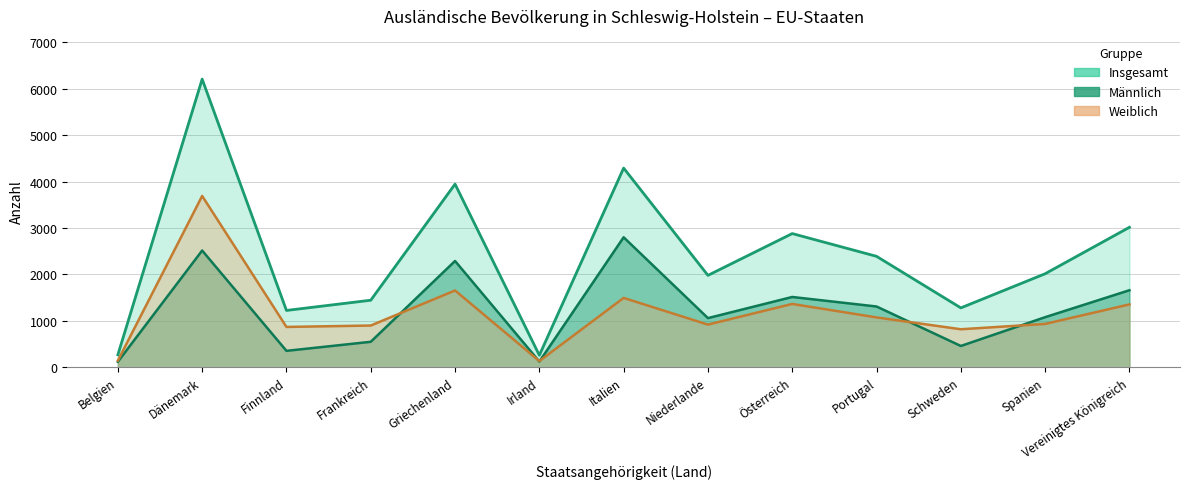

What position from the right is Belgien?

13